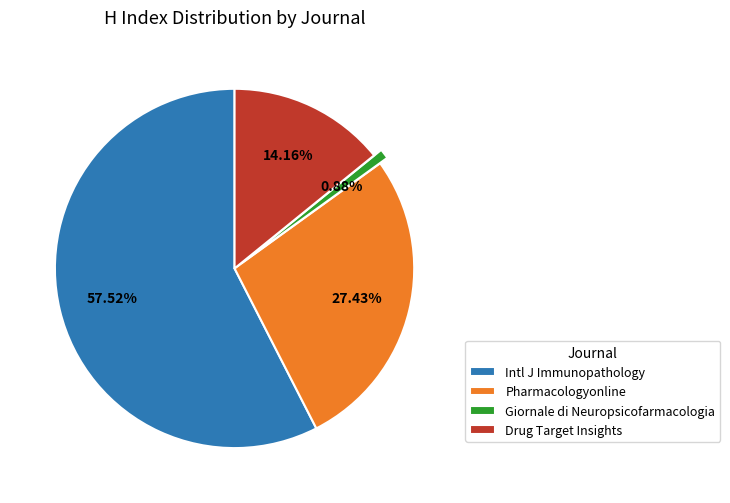

Which category accounts for the majority?

Intl J Immunopathology